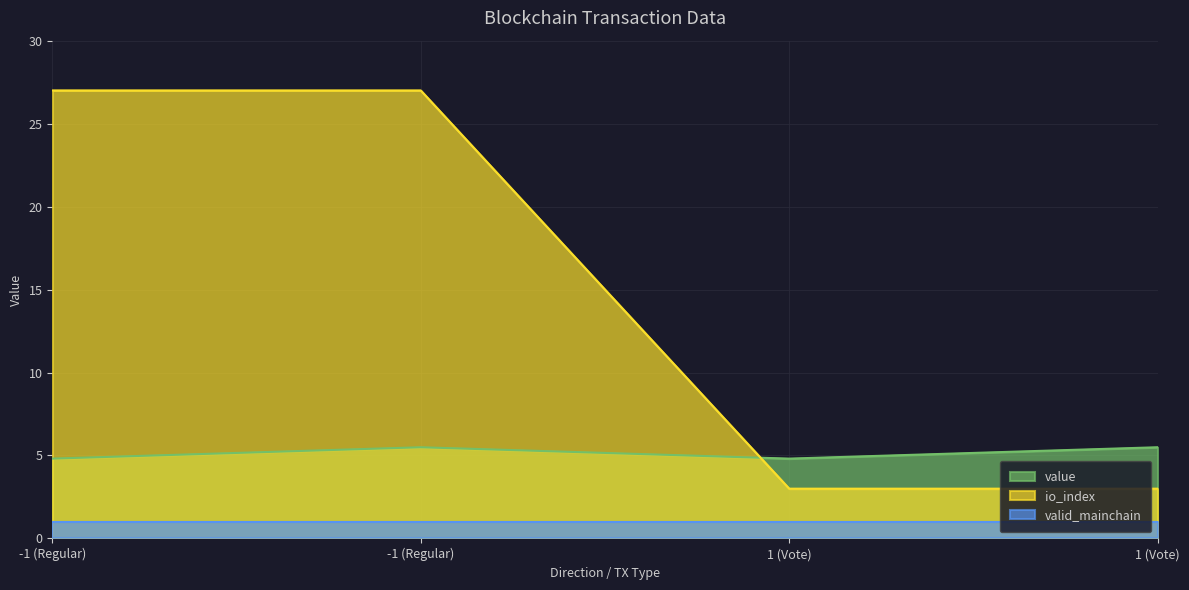

What is the difference between the maximum and second lowest values in the value series?

0.7